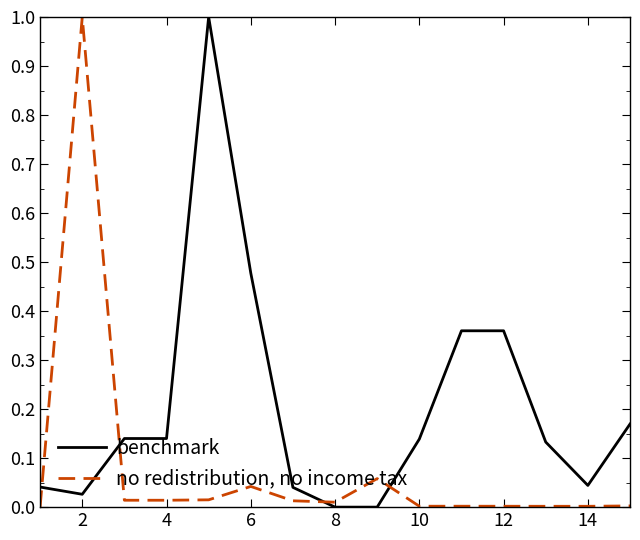

After their last crossing, which series has the higher values: no redistribution, no income tax or benchmark?

benchmark